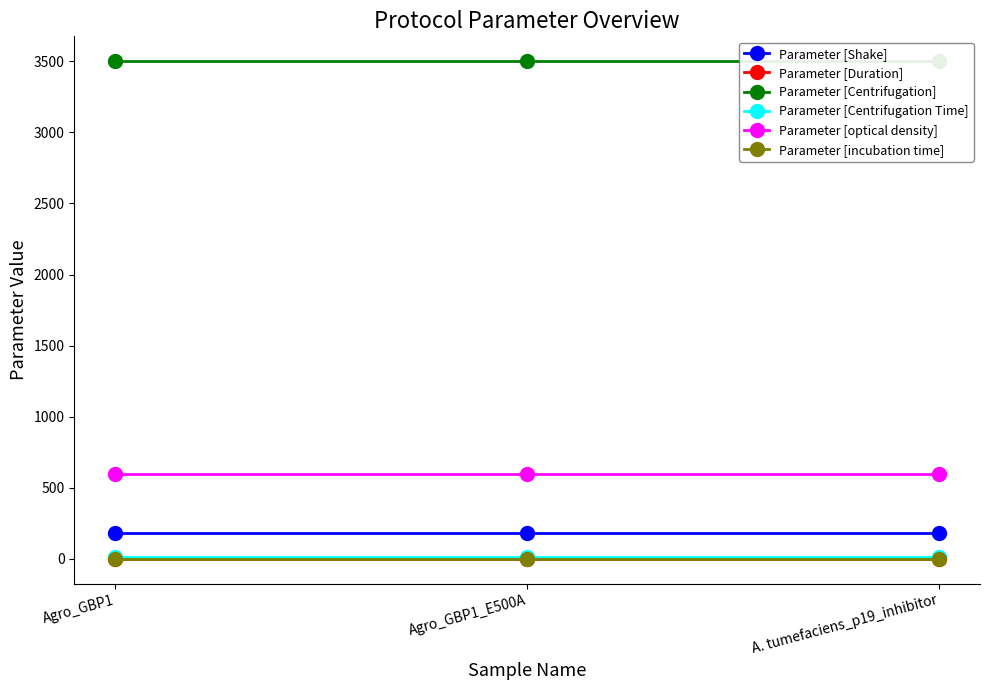

Between Agro_GBP1_E500A and A. tumefaciens_p19_inhibitor, which is larger?

Agro_GBP1_E500A